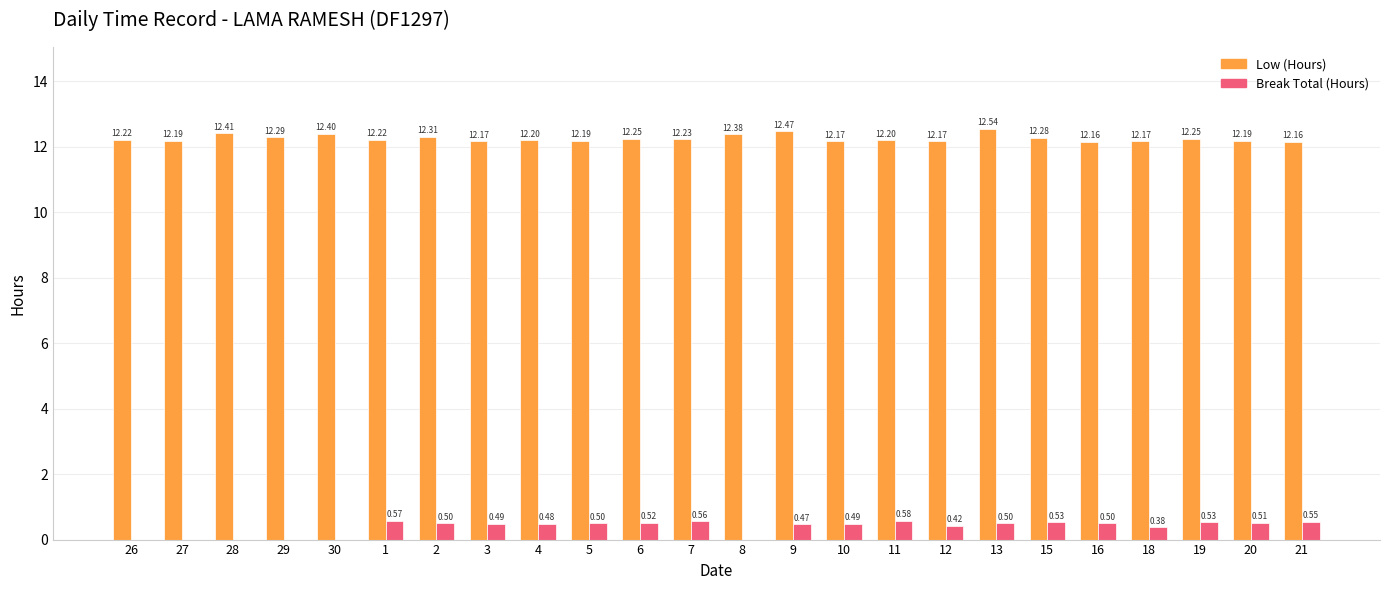

At which category does the chart reach its peak across all series?

13